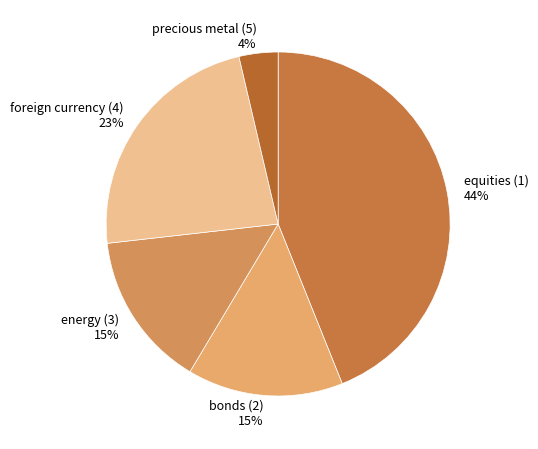

To the nearest percent, what is the difference between the energy (3) and precious metal (5) slice percentages?

11%